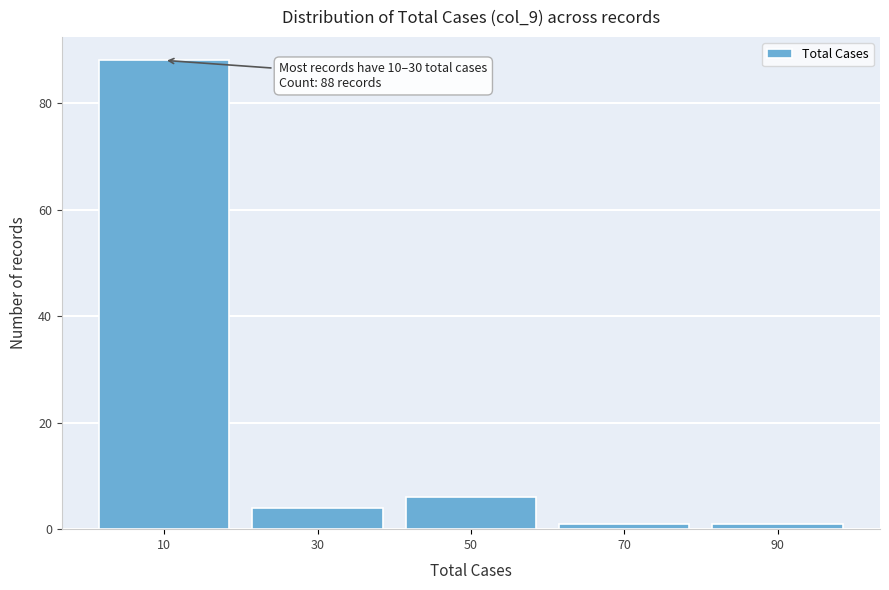

Reading left to right, transcribe all the data shown in this chart.

10=88	30=4	50=6	70=1	90=1